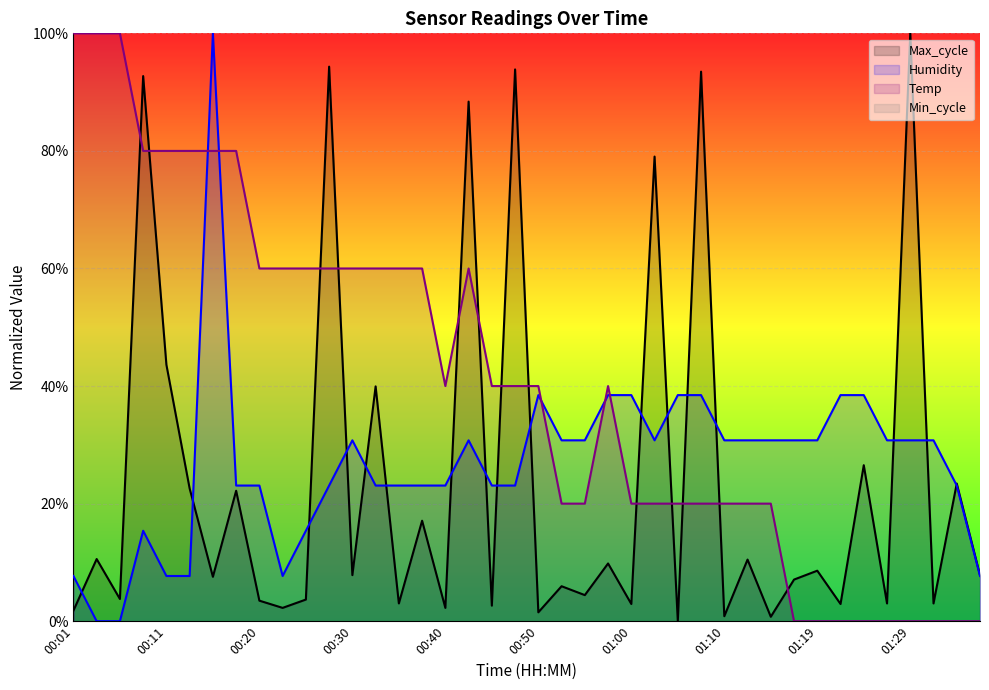

What value does the Humidity series have at 01:10?

30.8